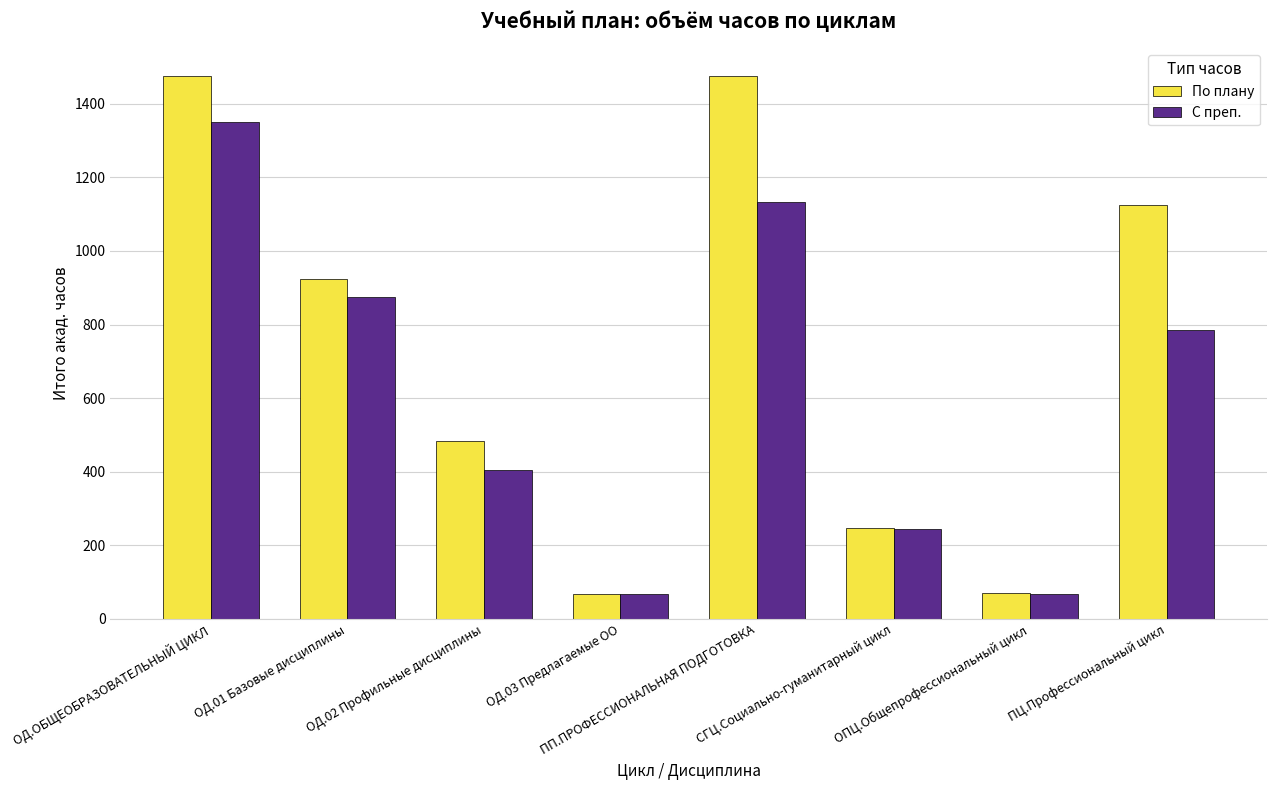

How many groups of bars are there?

8